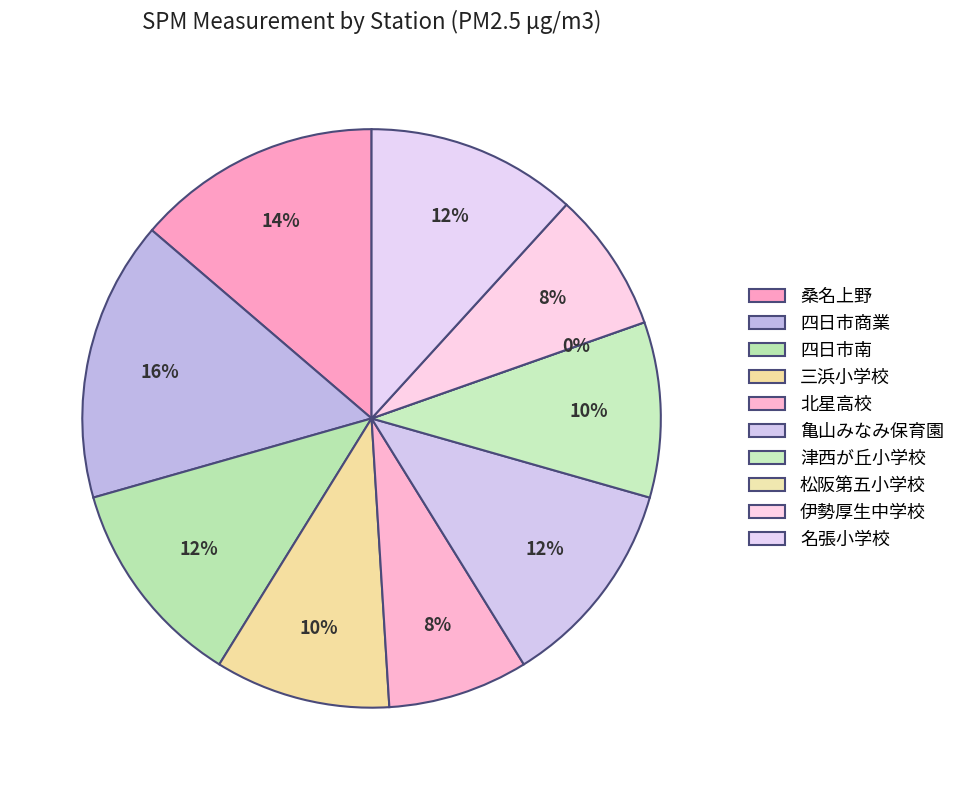

What percentage is the 北星高校 slice, to the nearest percent?

8%